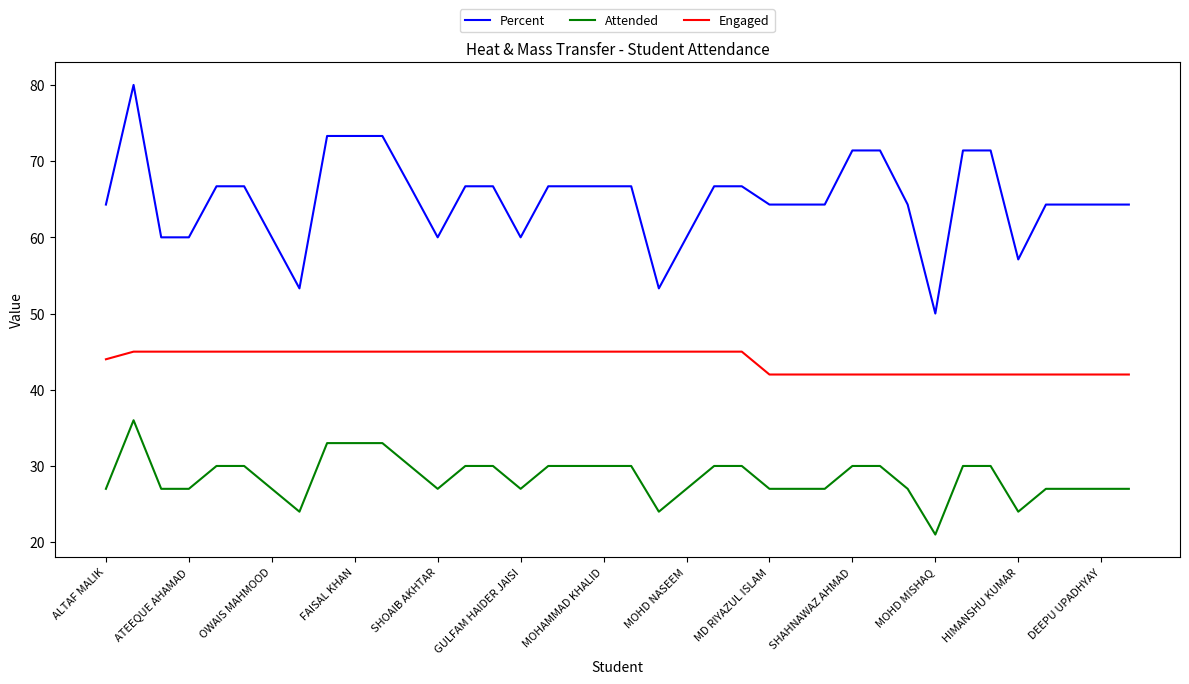

Which series has the largest range (max minus min)?

Percent